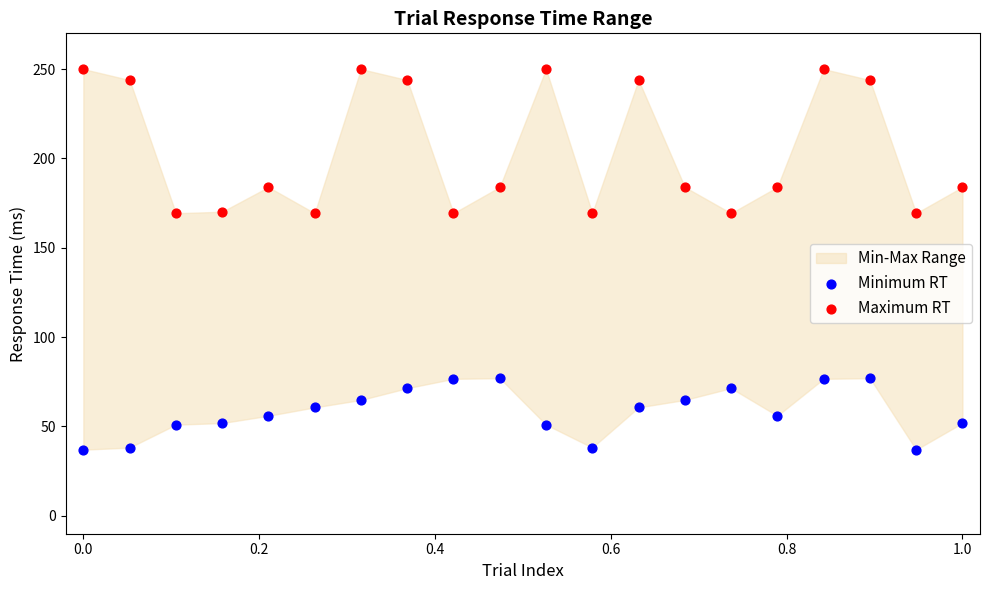

What is the X range (max minus min) for the scatter plot?

1.0